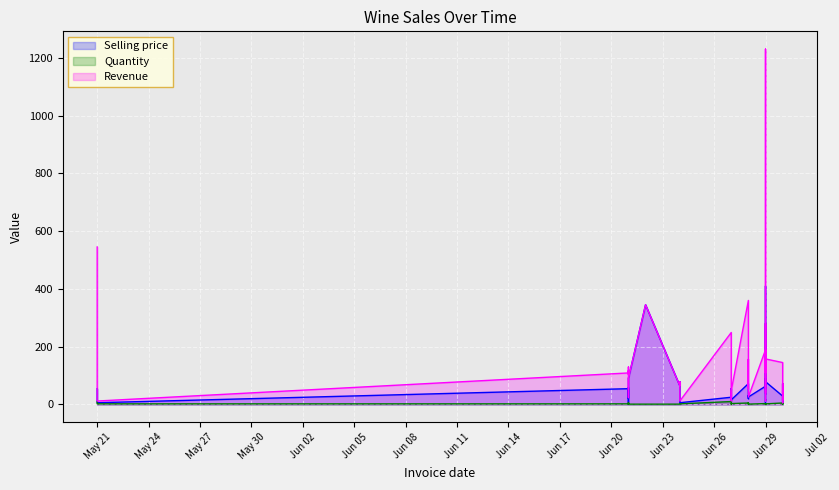

True or false: Revenue and Quantity intersect in this chart.

False